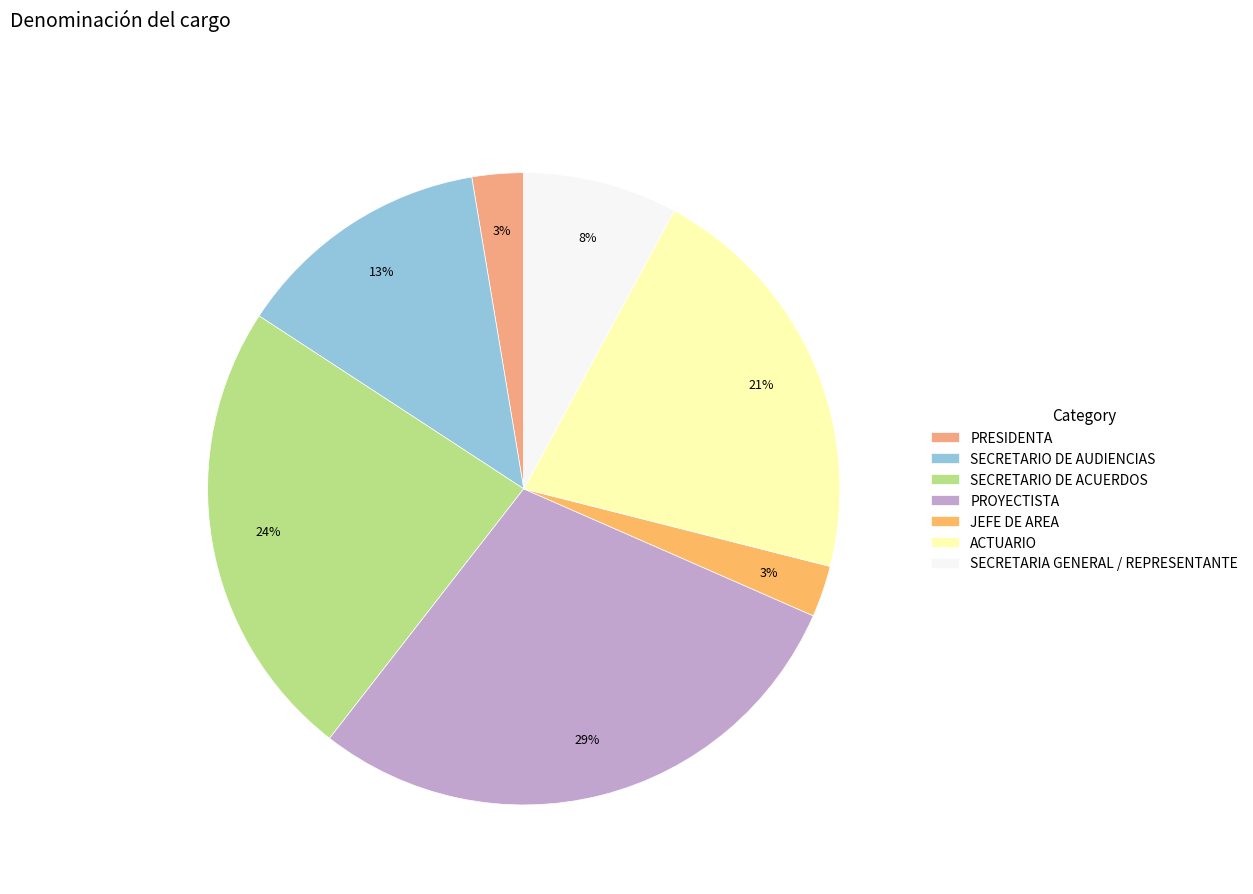

Which has a higher value, ACTUARIO or JEFE DE AREA?

ACTUARIO